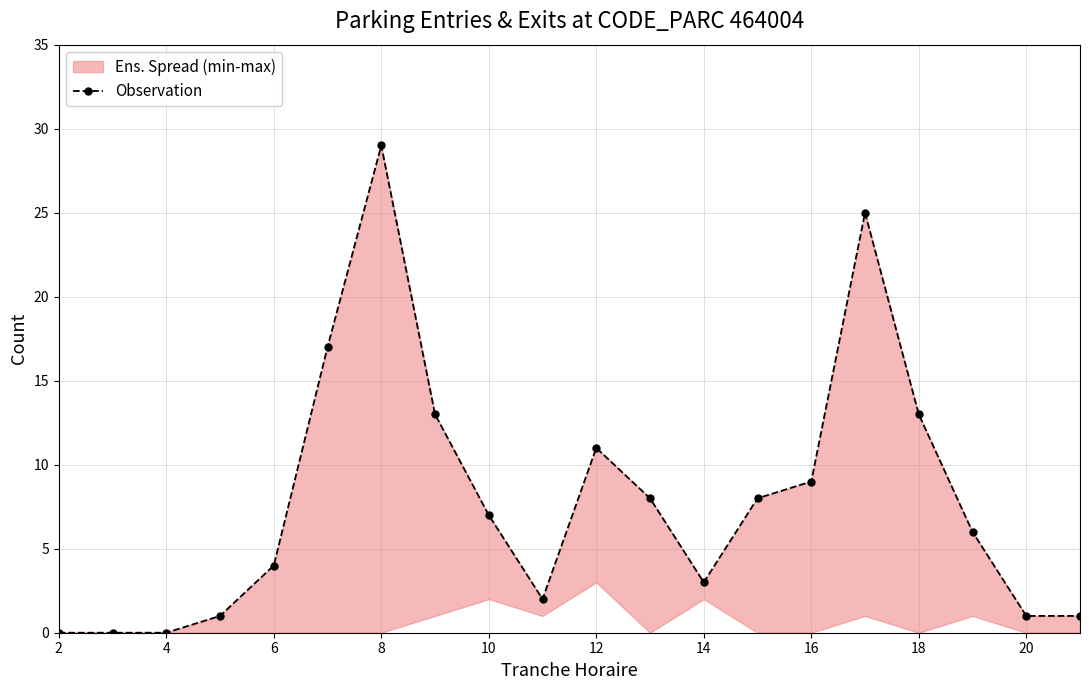

What is the maximum value shown in the chart?

29